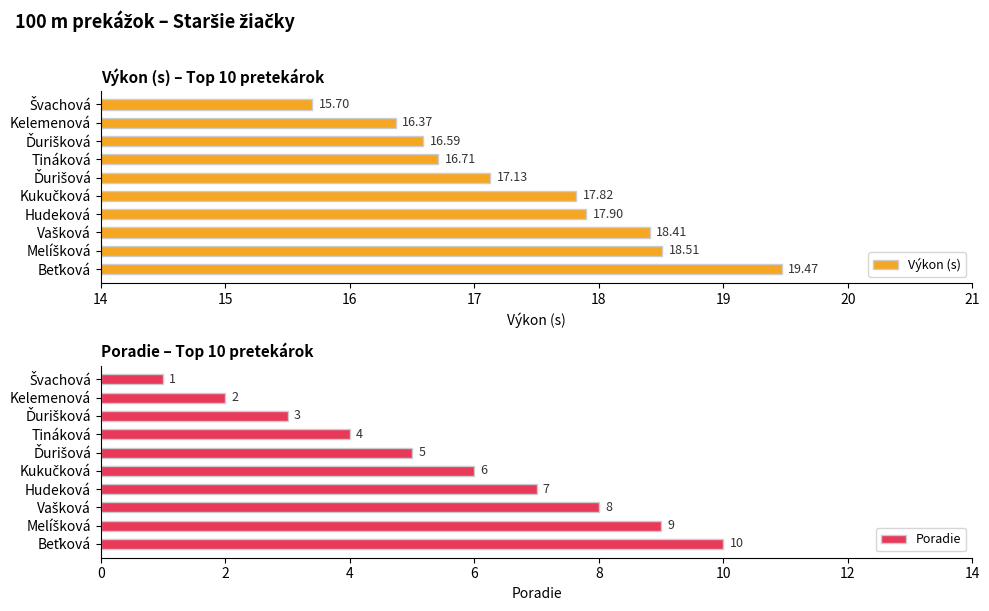

How many Poradie values are between 3 and 8?

6